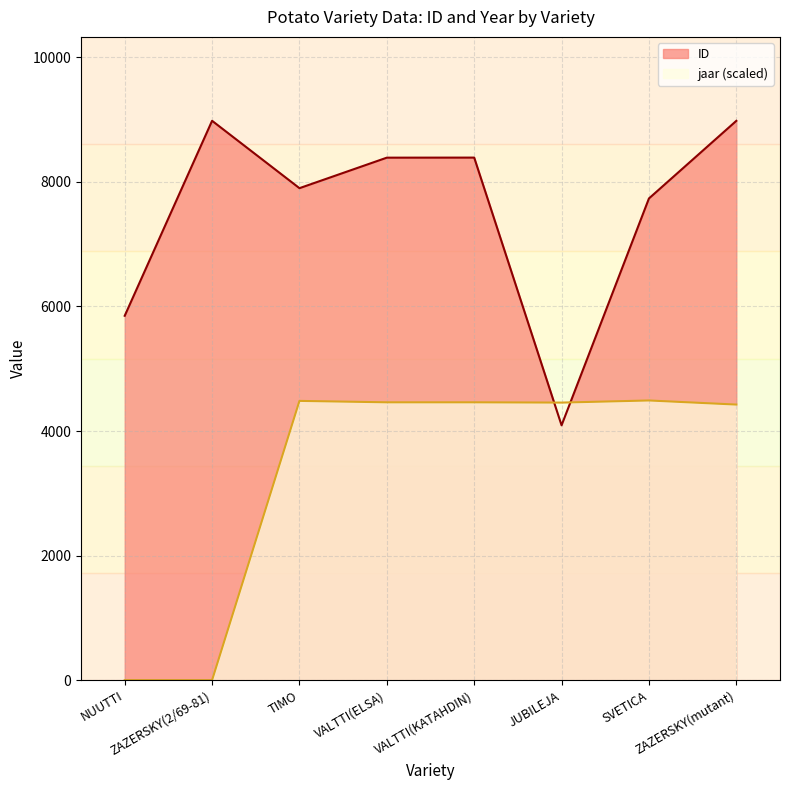

What is the total value across all series at TIMO?

12384.2